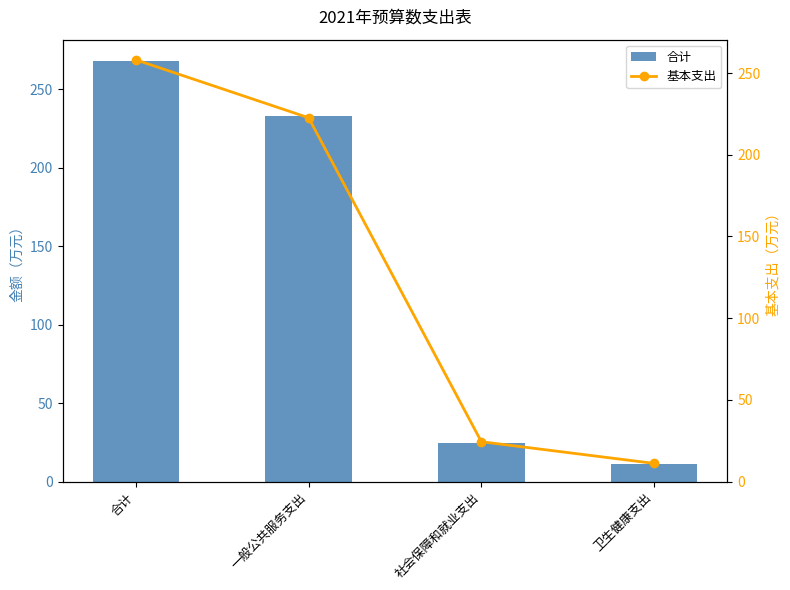

The value of 基本支出 at 合计 is 258.1. True or false?

True